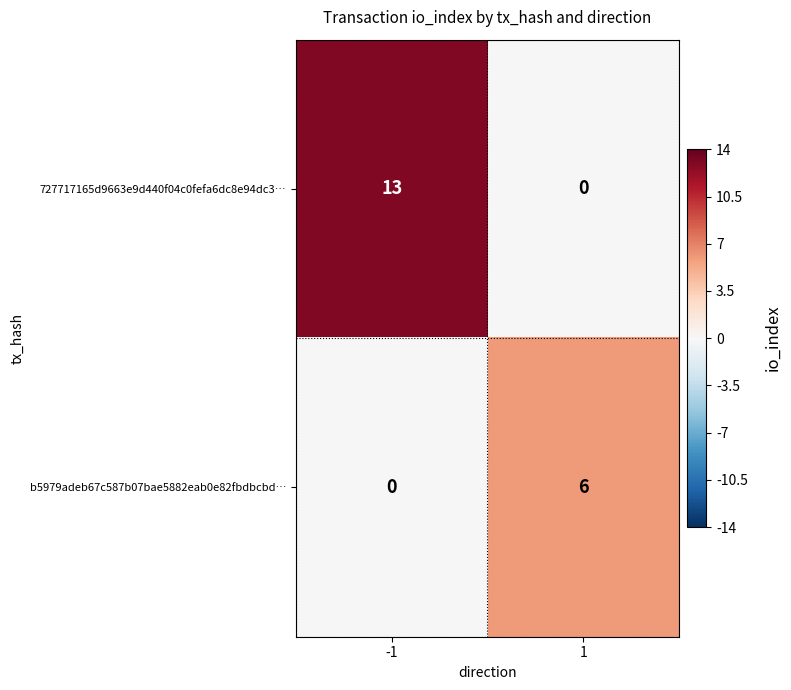

What is the spread (max minus min) of values at -1?

13